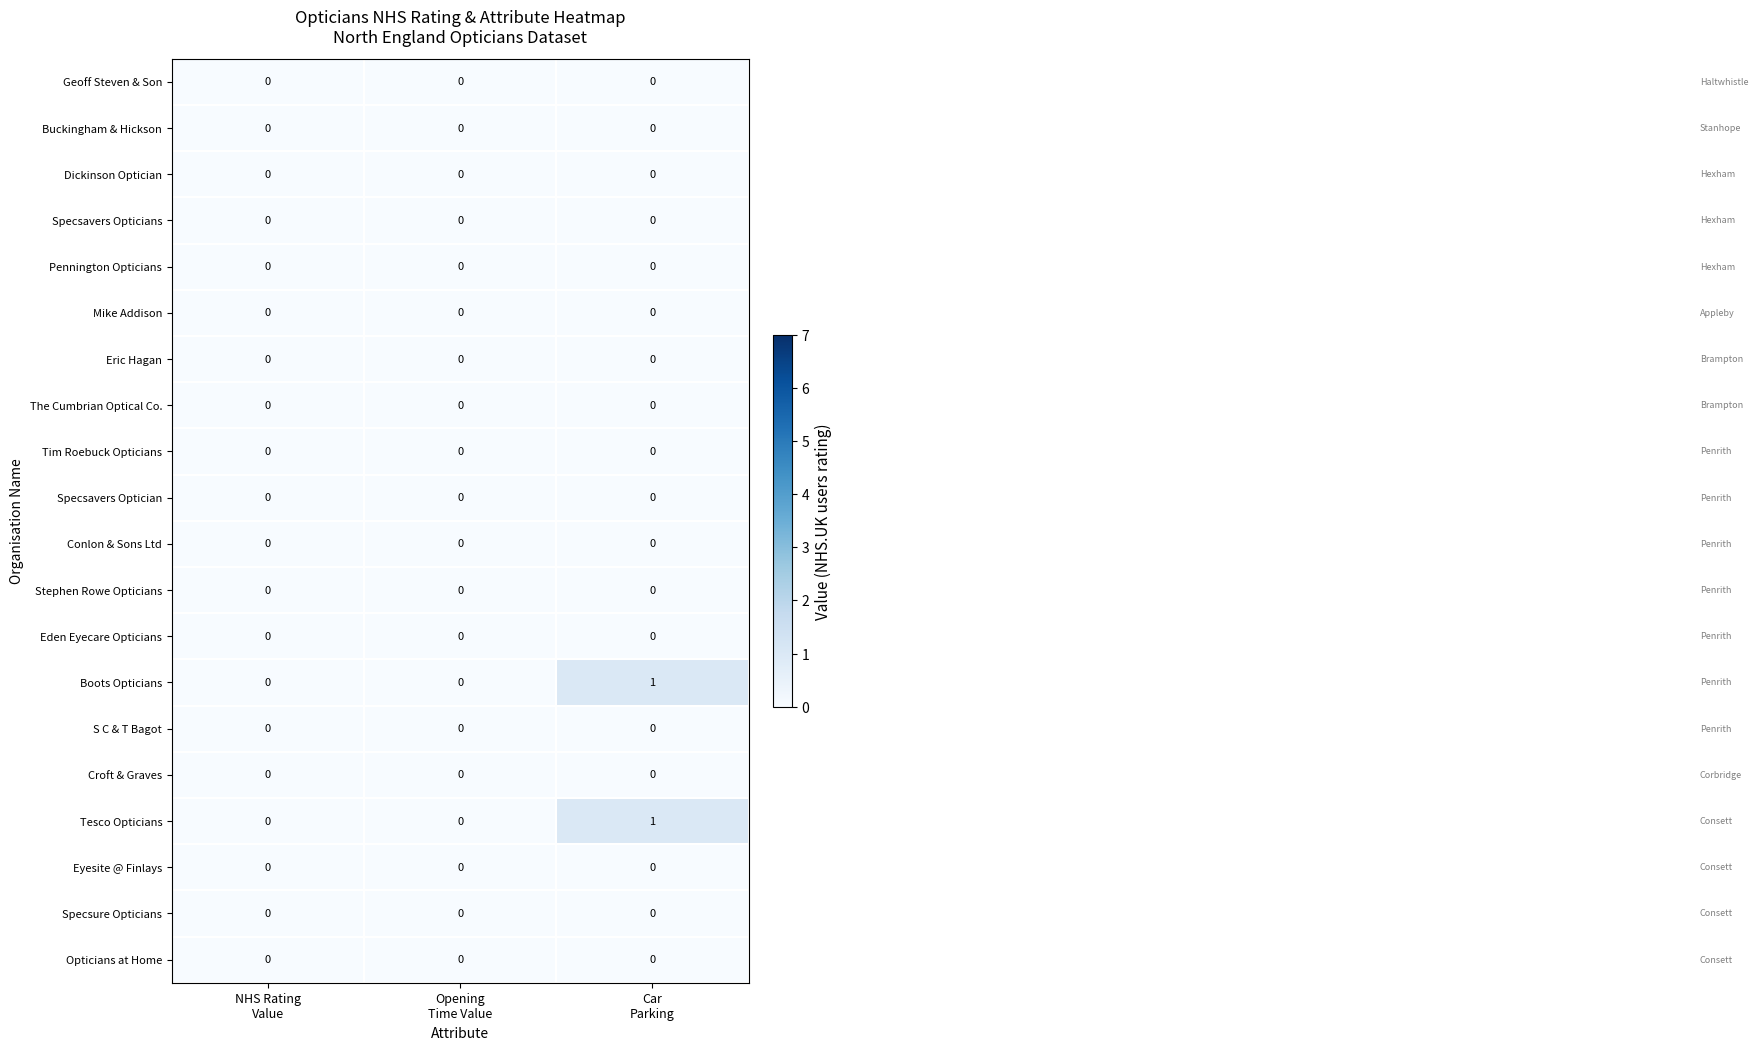

How many series are shown in this chart?

20